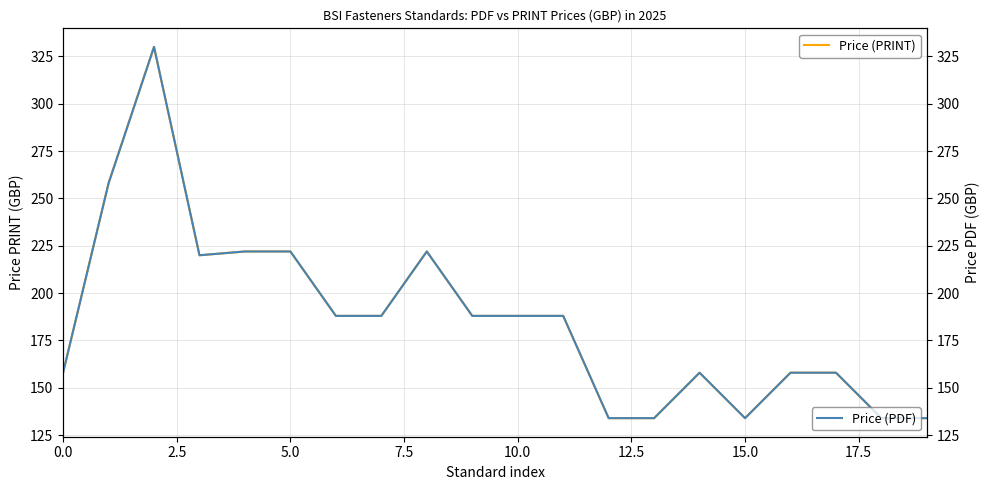

What is the sum of all Price (PRINT) values?

3716